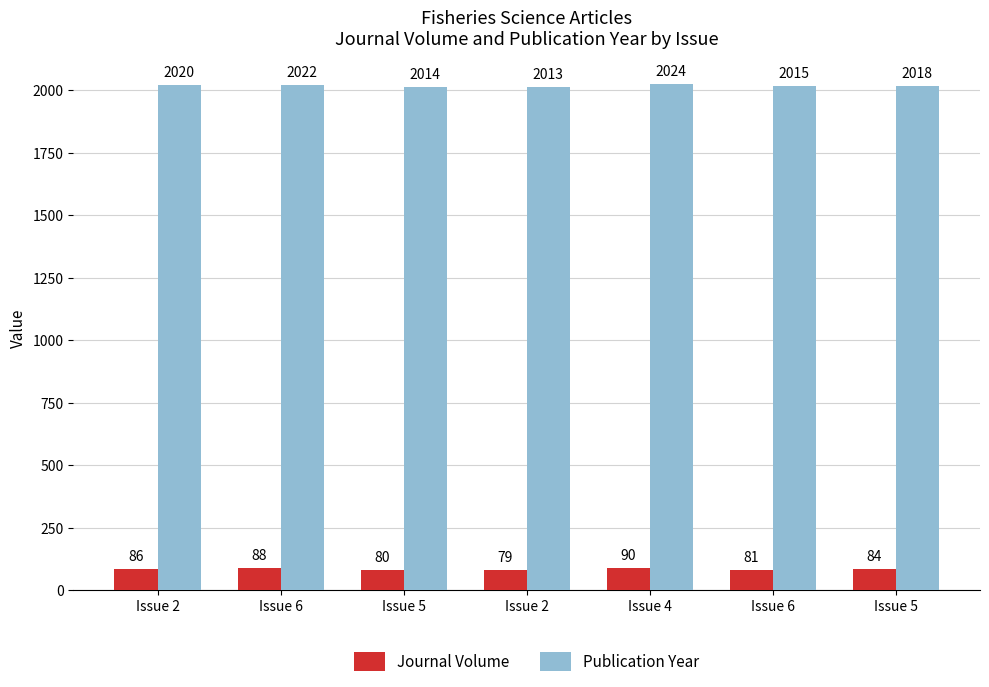

How many groups of bars are there?

7